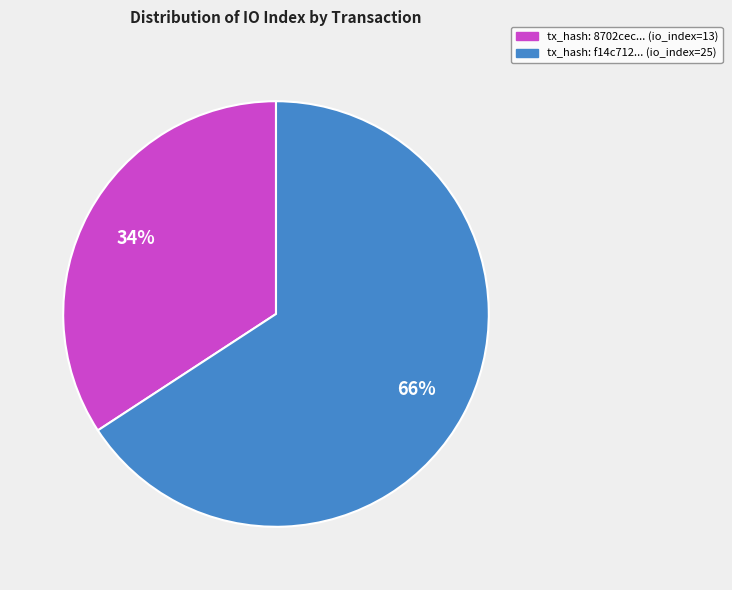

Do tx_hash: f14c712... (io_index=25) and tx_hash: 8702cec... (io_index=13) together represent more than half of the pie?

Yes